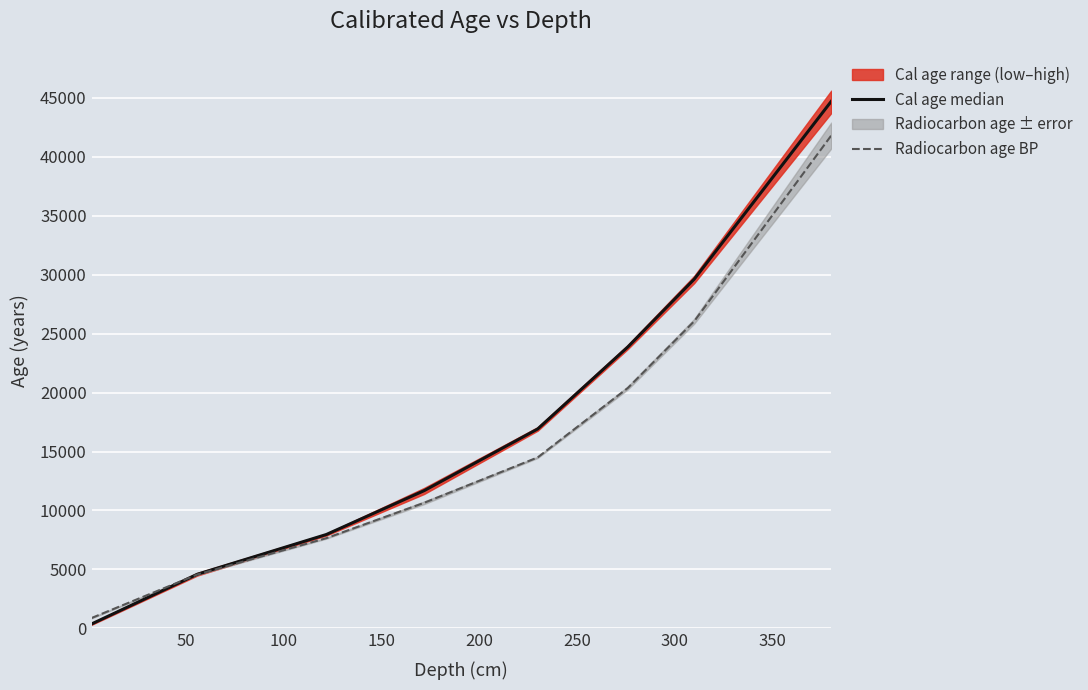

What is the maximum value for Radiocarbon age BP?

41800